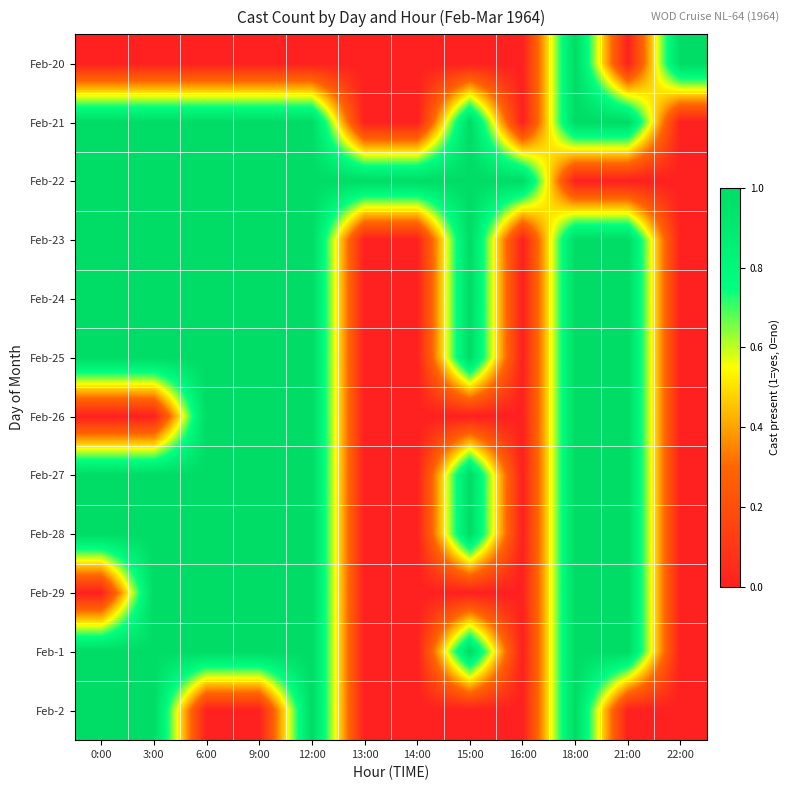

Reading left to right, list all the values displayed in this chart.

Feb-20: 0:00=0	3:00=0	6:00=0	9:00=0	12:00=0	13:00=0	14:00=0	15:00=0	16:00=0	18:00=1	21:00=0	22:00=1
Feb-21: 0:00=1	3:00=1	6:00=1	9:00=1	12:00=1	13:00=0	14:00=0	15:00=1	16:00=0	18:00=1	21:00=1	22:00=0
Feb-22: 0:00=1	3:00=1	6:00=1	9:00=1	12:00=1	13:00=1	14:00=1	15:00=1	16:00=1	18:00=0	21:00=0	22:00=0
Feb-23: 0:00=1	3:00=1	6:00=1	9:00=1	12:00=1	13:00=0	14:00=0	15:00=1	16:00=0	18:00=1	21:00=1	22:00=0
Feb-24: 0:00=1	3:00=1	6:00=1	9:00=1	12:00=1	13:00=0	14:00=0	15:00=1	16:00=0	18:00=1	21:00=1	22:00=0
Feb-25: 0:00=1	3:00=1	6:00=1	9:00=1	12:00=1	13:00=0	14:00=0	15:00=1	16:00=0	18:00=1	21:00=1	22:00=0
Feb-26: 0:00=0	3:00=0	6:00=1	9:00=1	12:00=1	13:00=0	14:00=0	15:00=0	16:00=0	18:00=1	21:00=1	22:00=0
Feb-27: 0:00=1	3:00=1	6:00=1	9:00=1	12:00=1	13:00=0	14:00=0	15:00=1	16:00=0	18:00=1	21:00=1	22:00=0
Feb-28: 0:00=1	3:00=1	6:00=1	9:00=1	12:00=1	13:00=0	14:00=0	15:00=1	16:00=0	18:00=1	21:00=1	22:00=0
Feb-29: 0:00=0	3:00=1	6:00=1	9:00=1	12:00=1	13:00=0	14:00=0	15:00=0	16:00=0	18:00=1	21:00=1	22:00=0
Feb-1: 0:00=1	3:00=1	6:00=1	9:00=1	12:00=1	13:00=0	14:00=0	15:00=1	16:00=0	18:00=1	21:00=1	22:00=0
Feb-2: 0:00=1	3:00=1	6:00=0	9:00=0	12:00=1	13:00=0	14:00=0	15:00=0	16:00=0	18:00=1	21:00=0	22:00=0